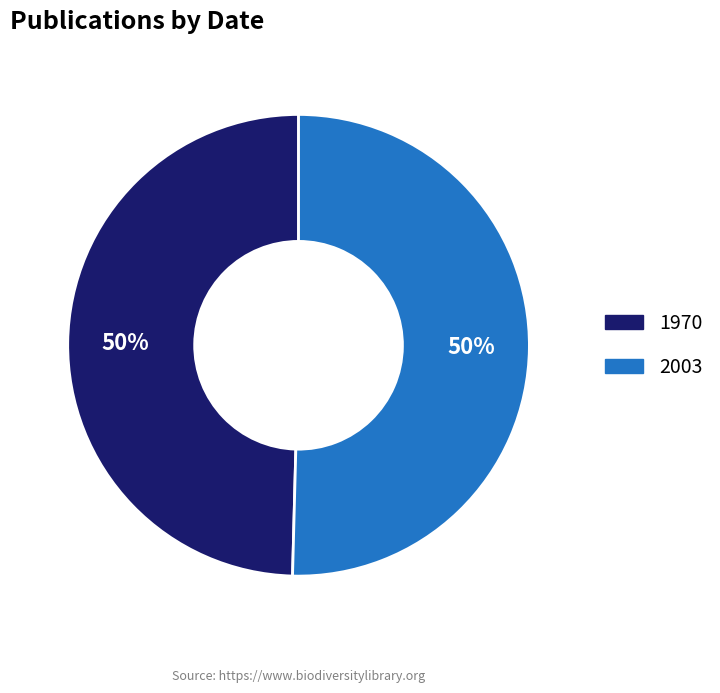

True or false: 1970 accounts for 37% of the total.

False